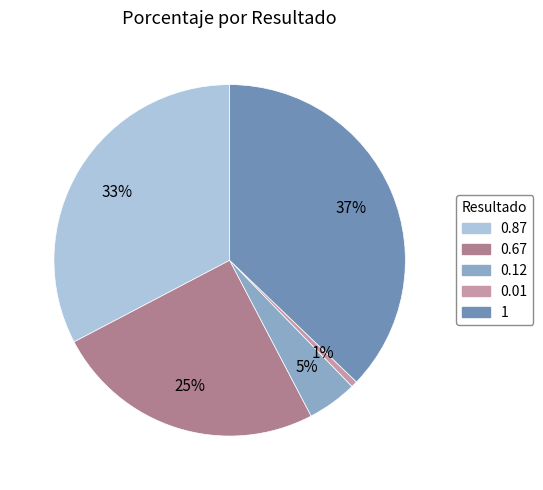

Which category has the biggest portion of the pie?

1